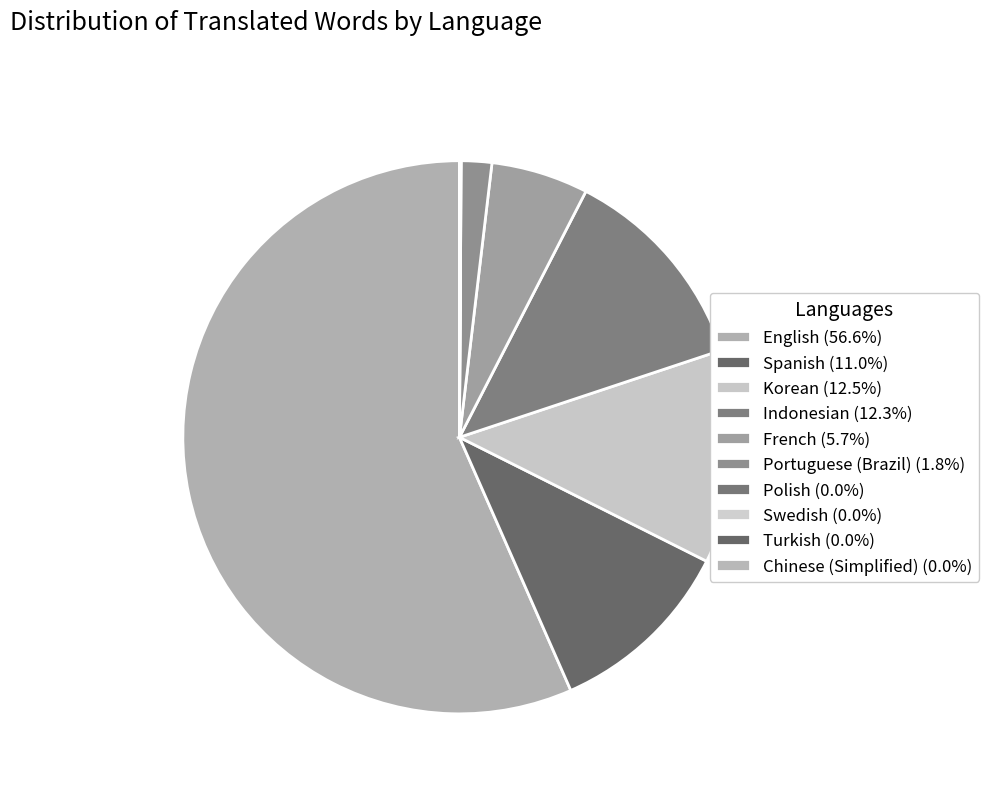

True or false: Spanish accounts for 1% of the total.

False